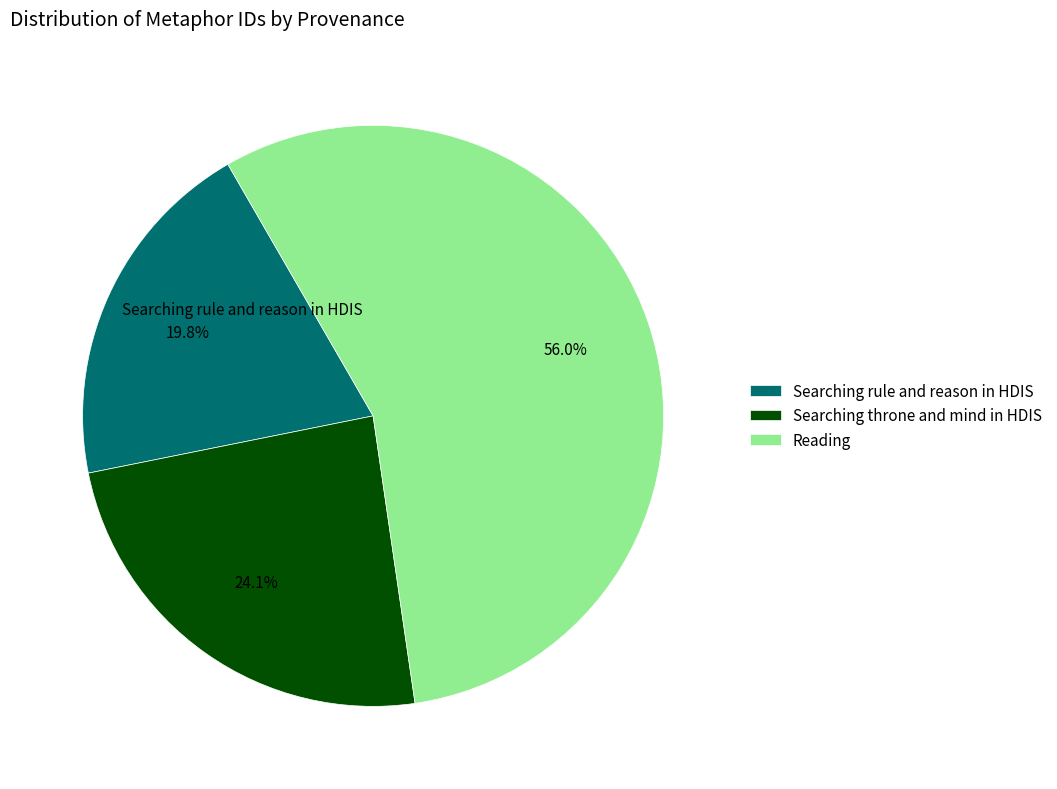

Combined, do Reading and Searching rule and reason in HDIS account for over 50%?

Yes